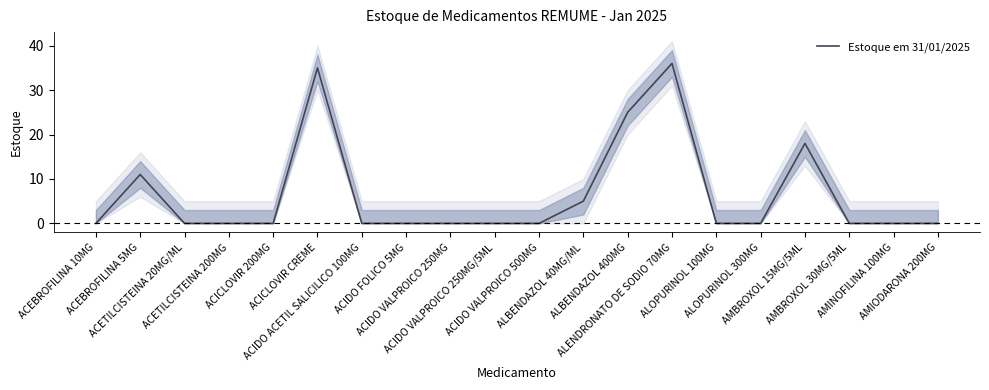

What is the label of the 1st point from the left?

ACEBROFILINA 10MG